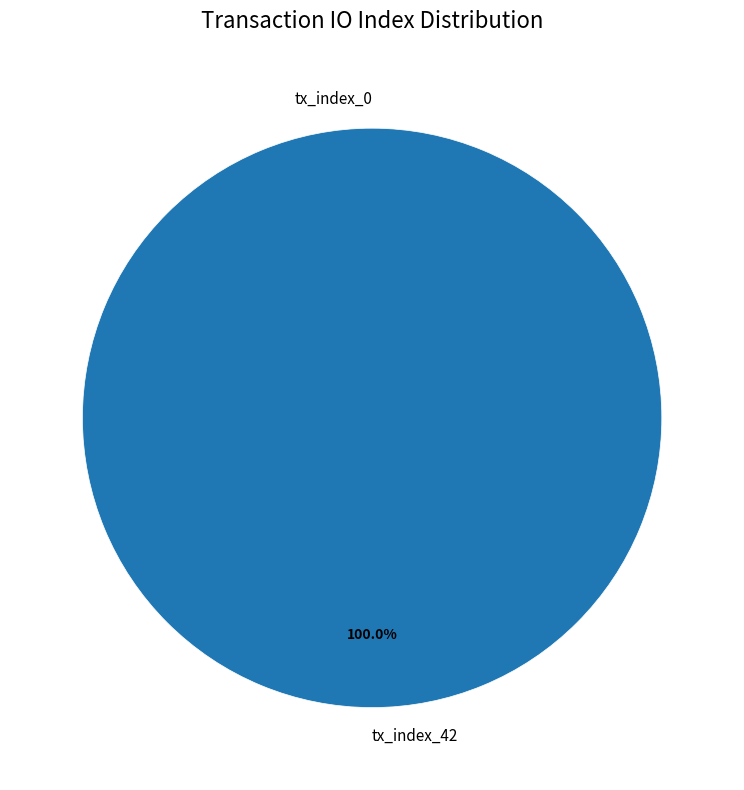

To the nearest percent, what percentage of the pie is tx_index_42?

100%